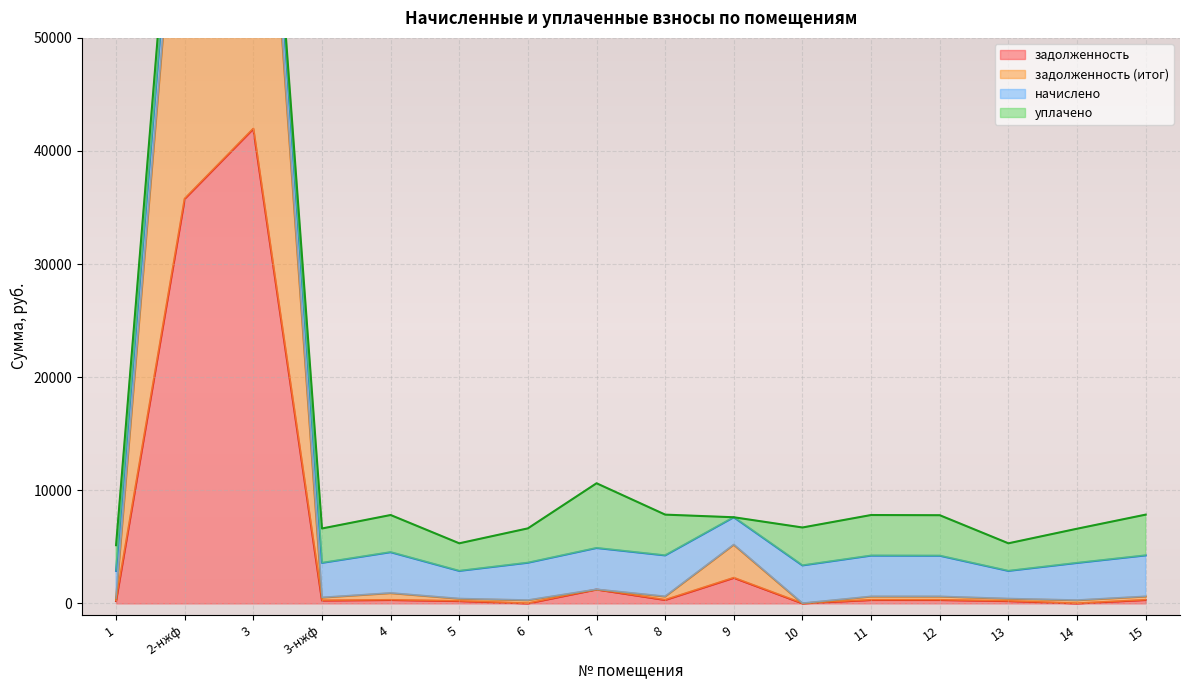

Which has a higher value, 3 or 1?

3